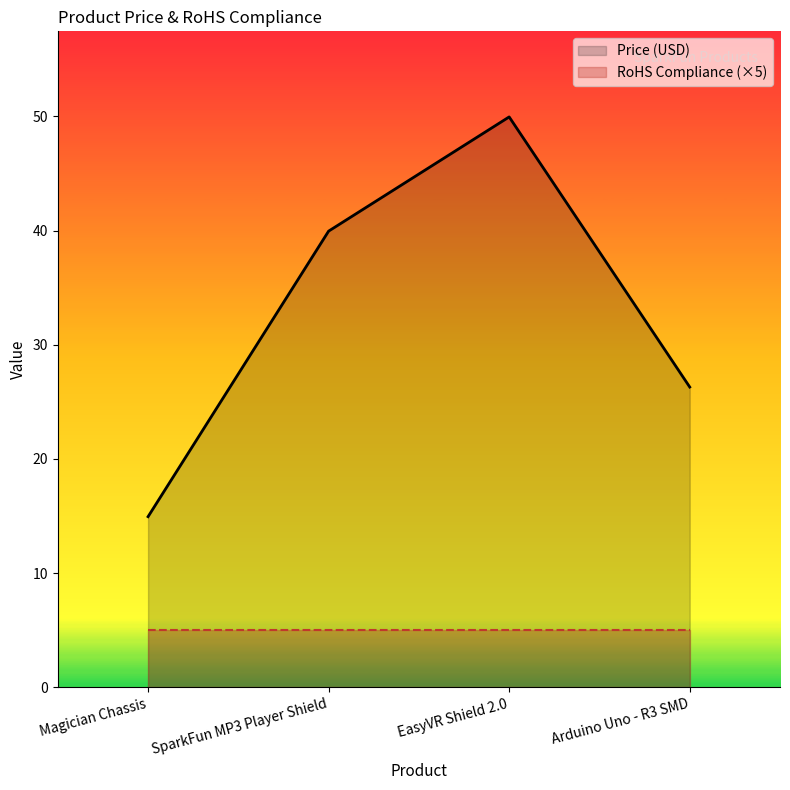

True or false: the data has more than 1 interior local peaks.

False